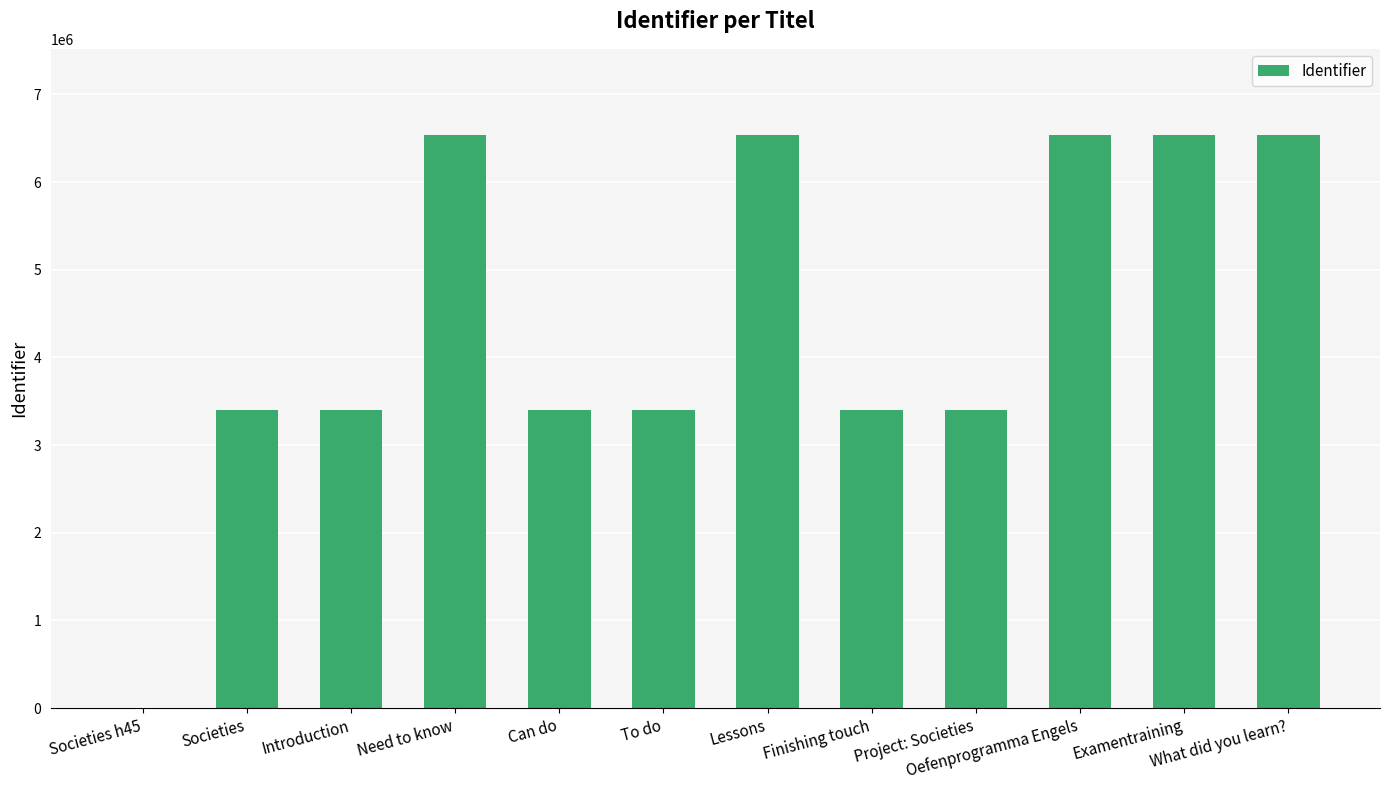

What is the sum of all values?

53079511